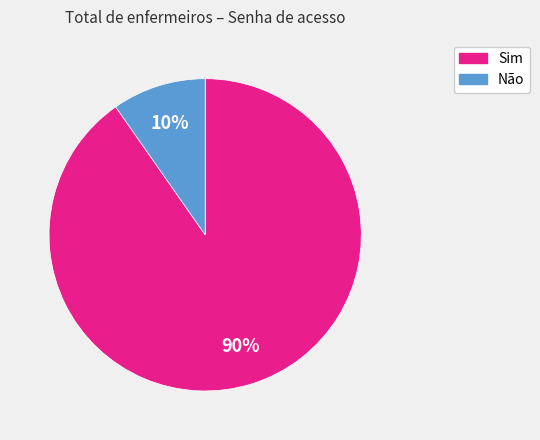

Which has a higher value, Sim or Não?

Sim